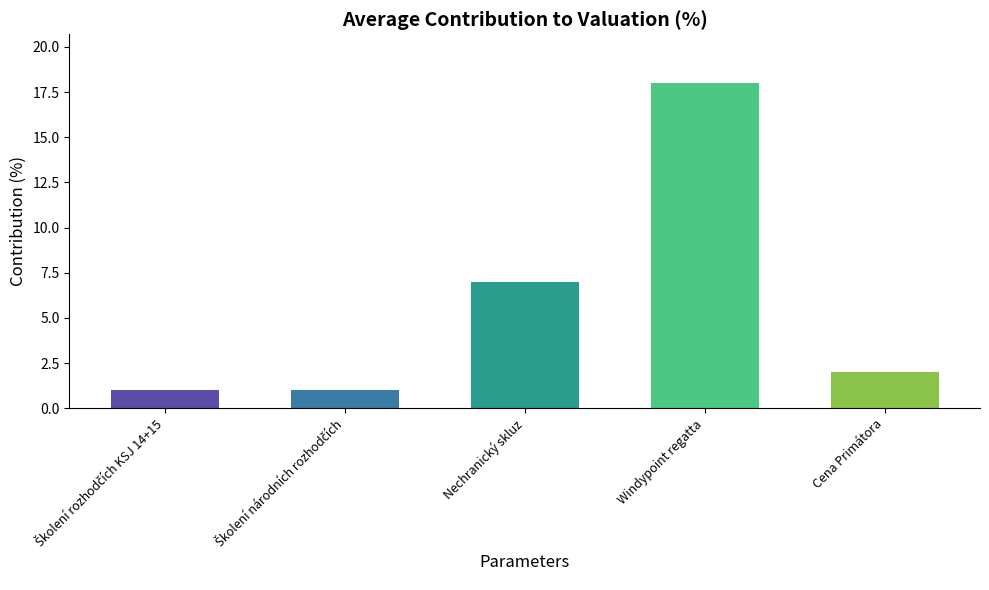

What is the greatest value displayed?

18